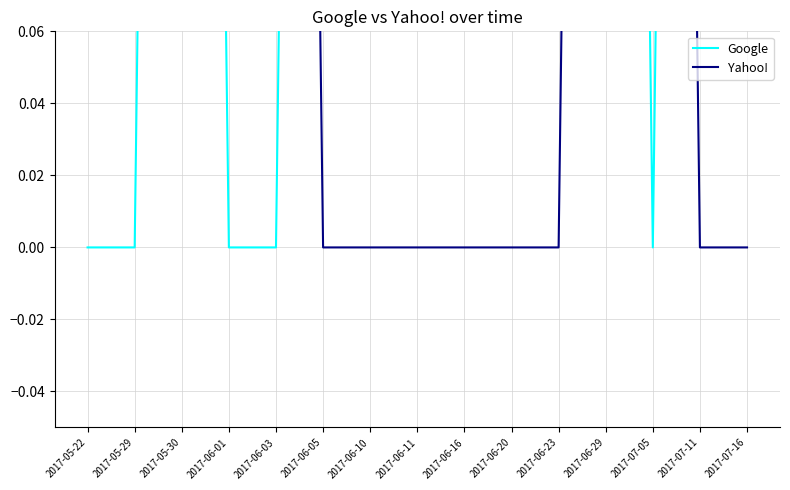

How many lines are shown in the chart?

2